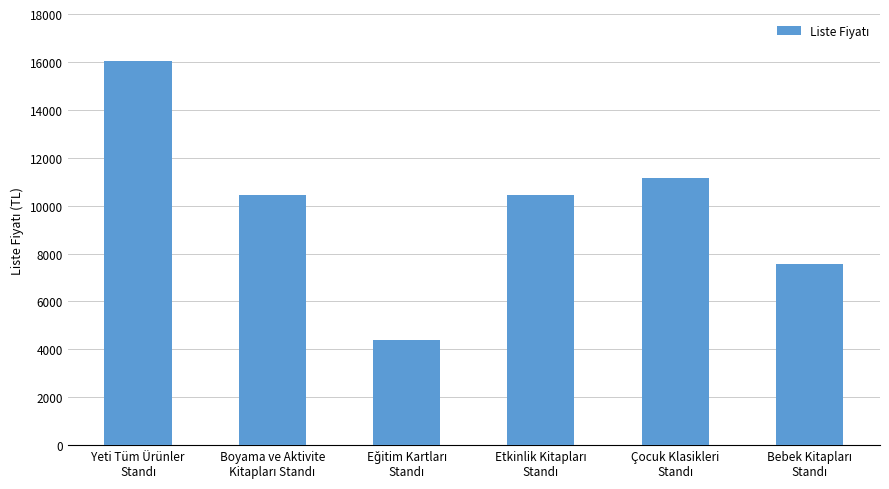

What is the greatest value displayed?

16040